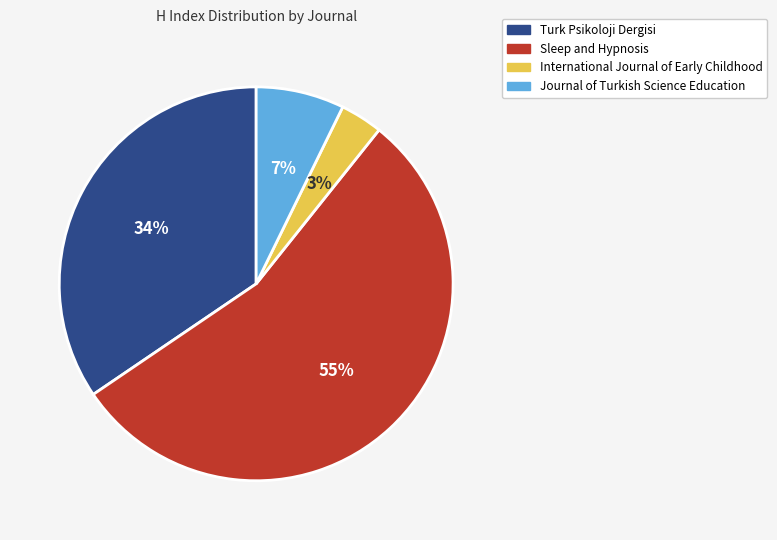

Is it true that Journal of Turkish Science Education is 7% of the pie?

True